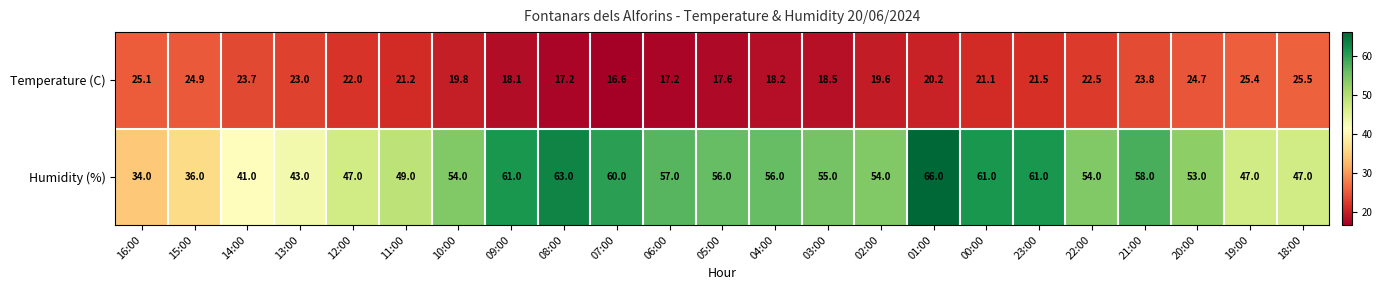

What is the minimum value shown in the chart?

16.6